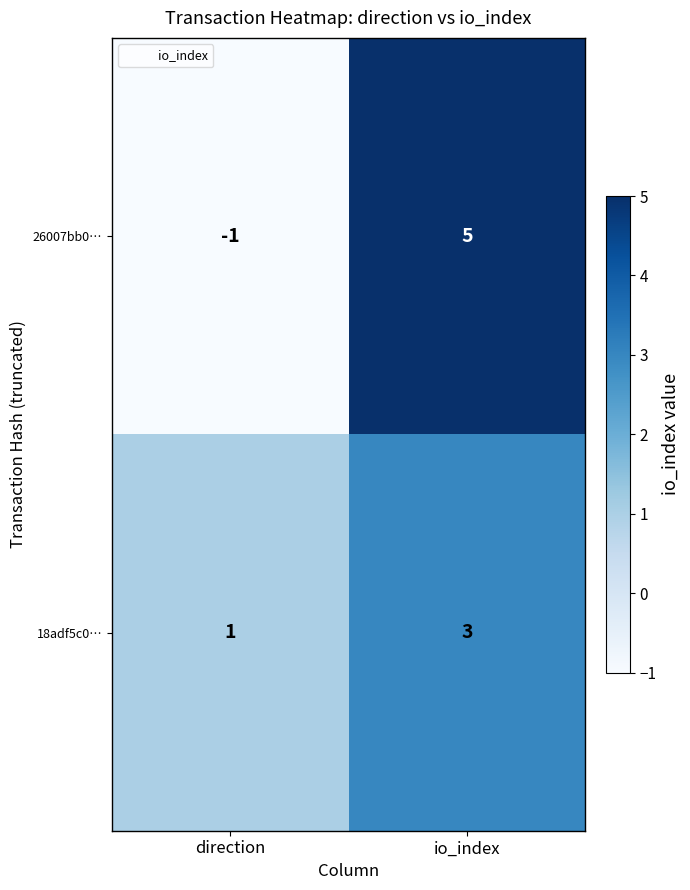

What is the greatest value displayed?

5